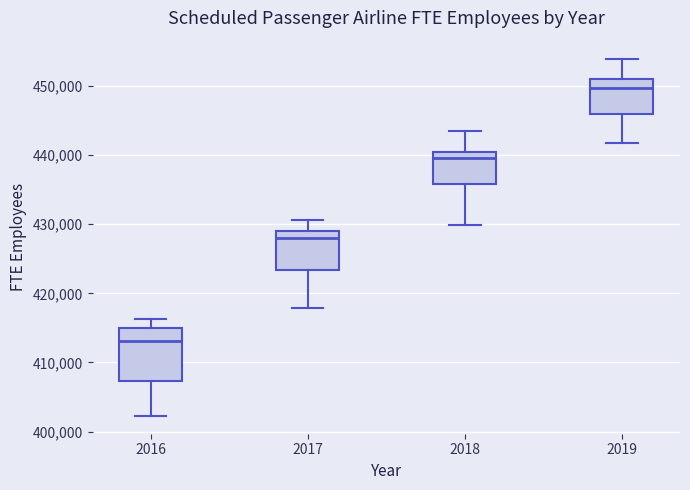

Comparing the boxes themselves (not the whiskers), which one is the tallest?

2016